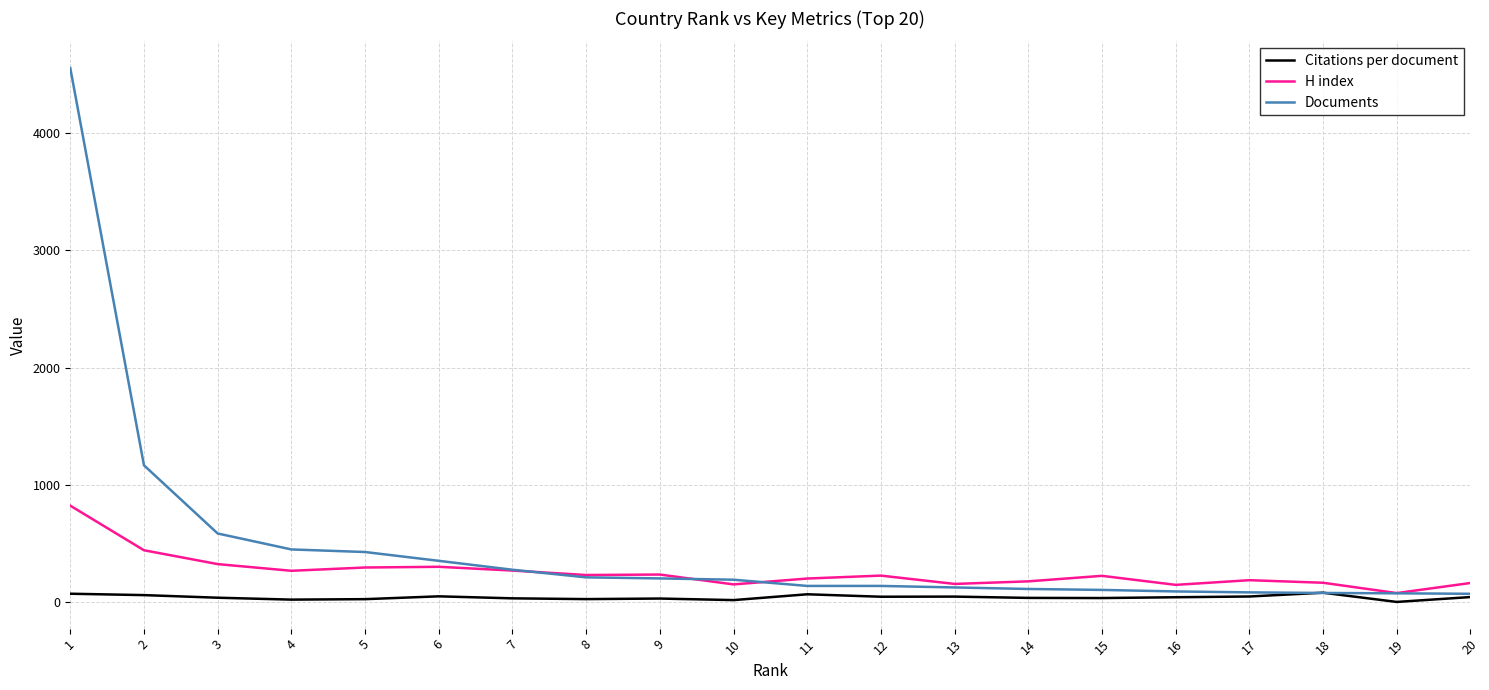

Where is H index nearest to the value 450?

2